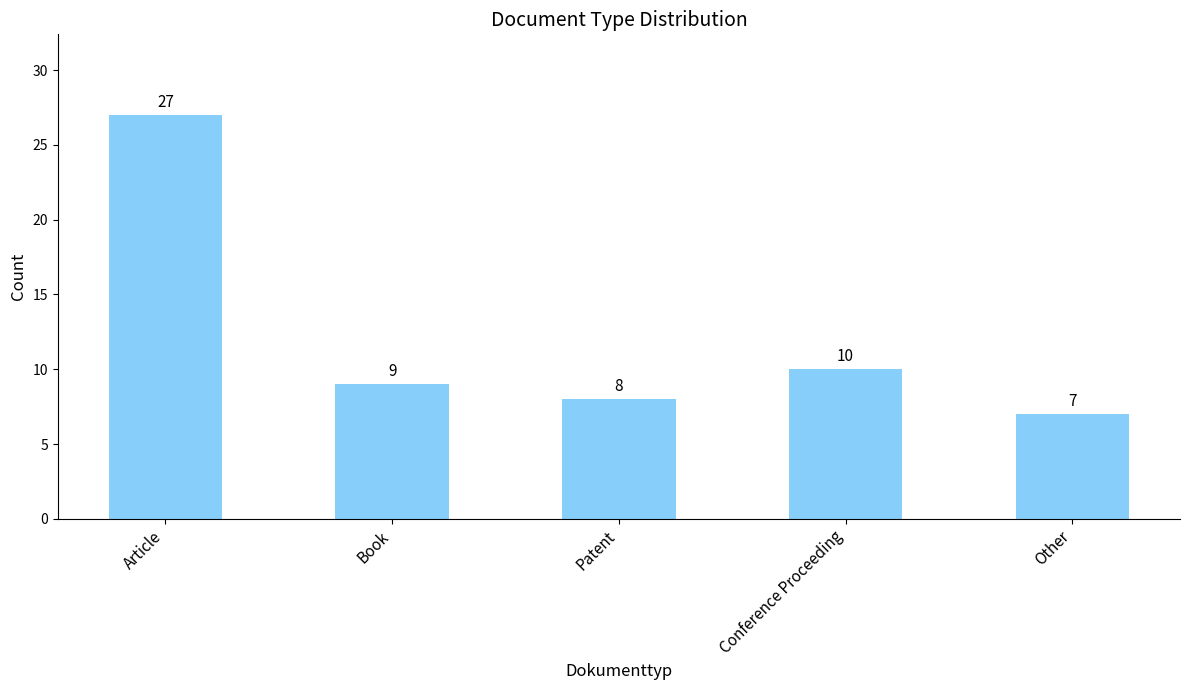

Does the chart contain stacked bars?

No